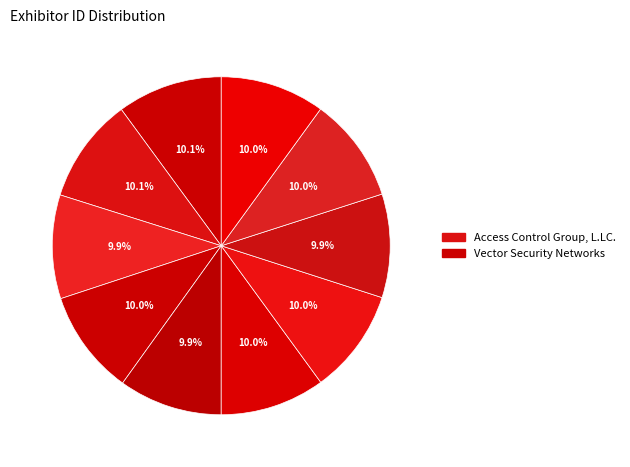

How many segments does this pie chart have?

10